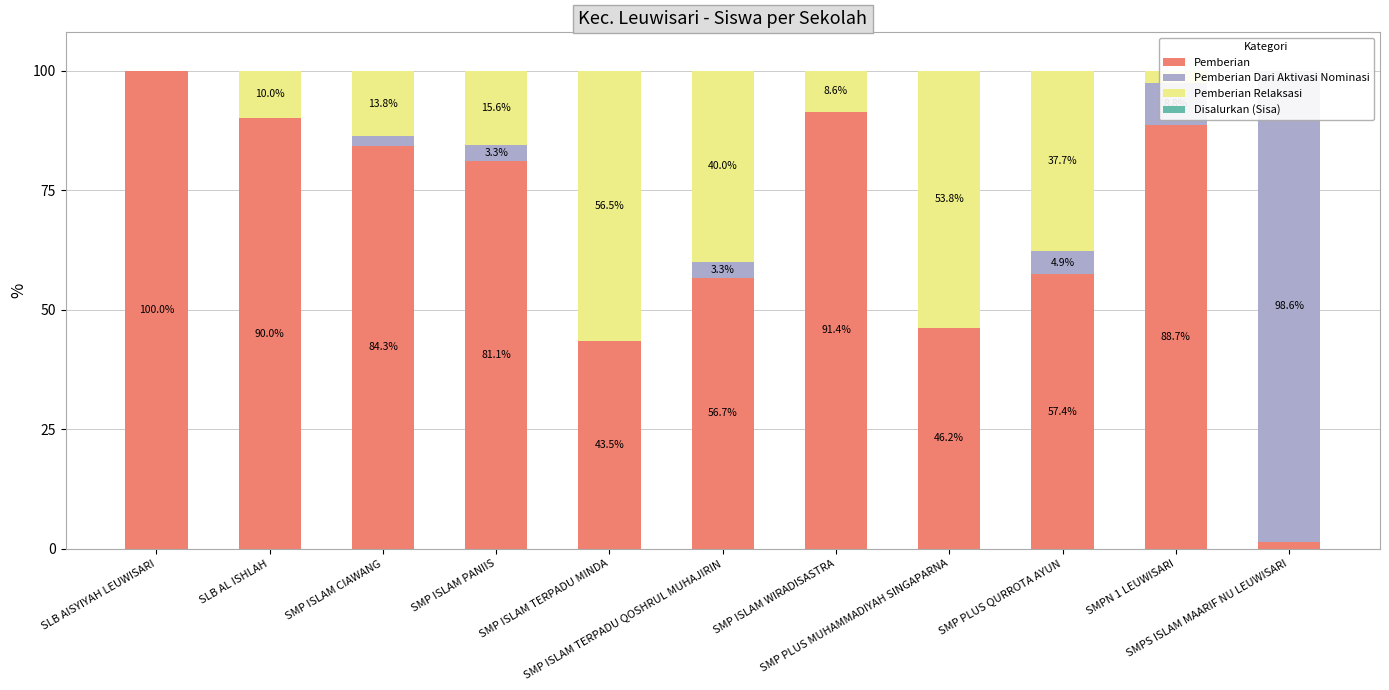

Reading left to right, what are all the values shown in this chart?

Pemberian: SLB AISYIYAH LEUWISARI=100.0	SLB AL ISHLAH=90.0	SMP ISLAM CIAWANG=84.3	SMP ISLAM PANIIS=81.1	SMP ISLAM TERPADU MINDA=43.5	SMP ISLAM TERPADU QOSHRUL MUHAJIRIN=56.7	SMP ISLAM WIRADISASTRA=91.4	SMP PLUS MUHAMMADIYAH SINGAPARNA=46.2	SMP PLUS QURROTA AYUN=57.4	SMPN 1 LEUWISARI=88.7	SMPS ISLAM MAARIF NU LEUWISARI=1.4
Pemberian Dari Aktivasi Nominasi: SLB AISYIYAH LEUWISARI=0.0	SLB AL ISHLAH=0.0	SMP ISLAM CIAWANG=1.9	SMP ISLAM PANIIS=3.3	SMP ISLAM TERPADU MINDA=0.0	SMP ISLAM TERPADU QOSHRUL MUHAJIRIN=3.3	SMP ISLAM WIRADISASTRA=0.0	SMP PLUS MUHAMMADIYAH SINGAPARNA=0.0	SMP PLUS QURROTA AYUN=4.9	SMPN 1 LEUWISARI=8.8	SMPS ISLAM MAARIF NU LEUWISARI=98.6
Pemberian Relaksasi: SLB AISYIYAH LEUWISARI=0.0	SLB AL ISHLAH=10.0	SMP ISLAM CIAWANG=13.8	SMP ISLAM PANIIS=15.6	SMP ISLAM TERPADU MINDA=56.5	SMP ISLAM TERPADU QOSHRUL MUHAJIRIN=40.0	SMP ISLAM WIRADISASTRA=8.6	SMP PLUS MUHAMMADIYAH SINGAPARNA=53.8	SMP PLUS QURROTA AYUN=37.7	SMPN 1 LEUWISARI=2.5	SMPS ISLAM MAARIF NU LEUWISARI=0.0
Disalurkan (Sisa): SLB AISYIYAH LEUWISARI=0.0	SLB AL ISHLAH=0.0	SMP ISLAM CIAWANG=0.0	SMP ISLAM PANIIS=0.0	SMP ISLAM TERPADU MINDA=0.0	SMP ISLAM TERPADU QOSHRUL MUHAJIRIN=0.0	SMP ISLAM WIRADISASTRA=0.0	SMP PLUS MUHAMMADIYAH SINGAPARNA=0.0	SMP PLUS QURROTA AYUN=0.0	SMPN 1 LEUWISARI=0.0	SMPS ISLAM MAARIF NU LEUWISARI=0.0